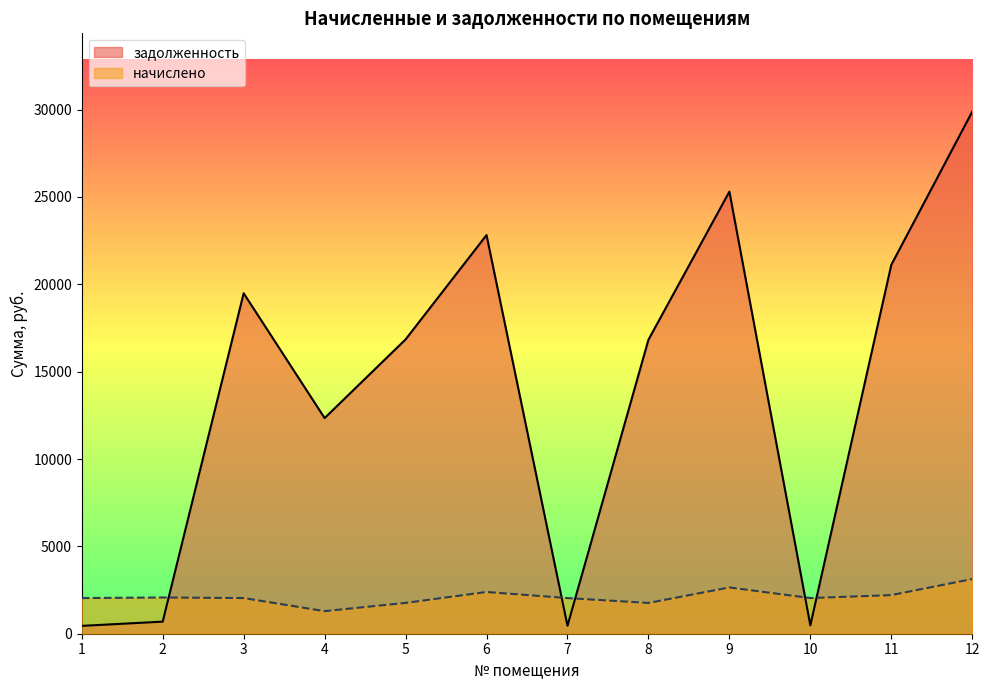

Which category has the highest value in the начислено series?

12